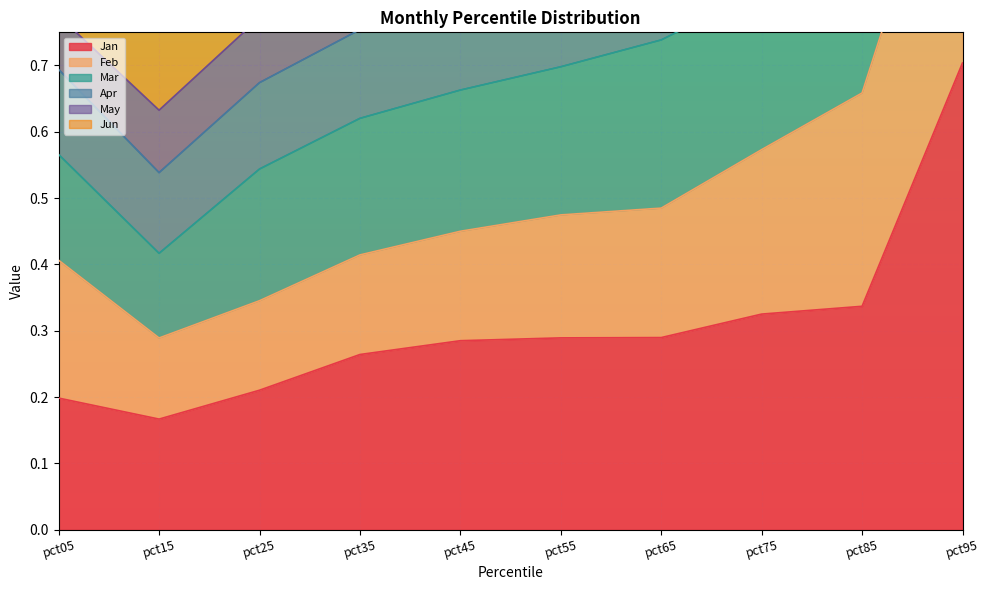

True or false: Apr and Mar intersect in this chart.

False